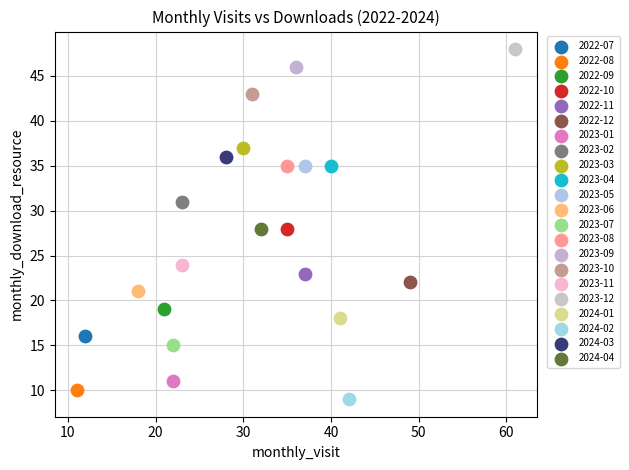

Which series contains the lowest Y value?

2024-02